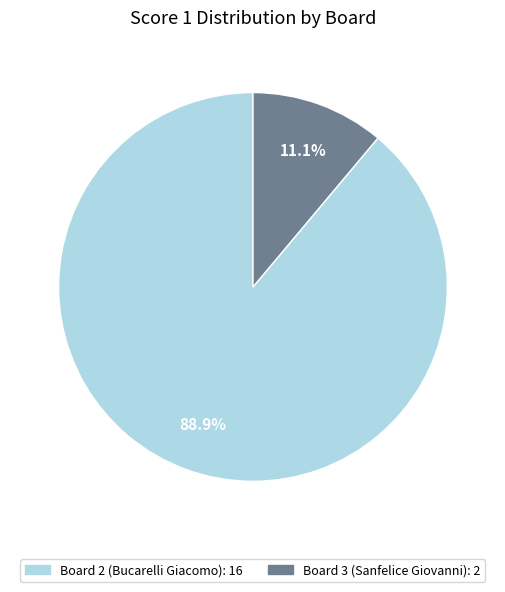

Is there any slice that represents more than half of the pie?

Yes